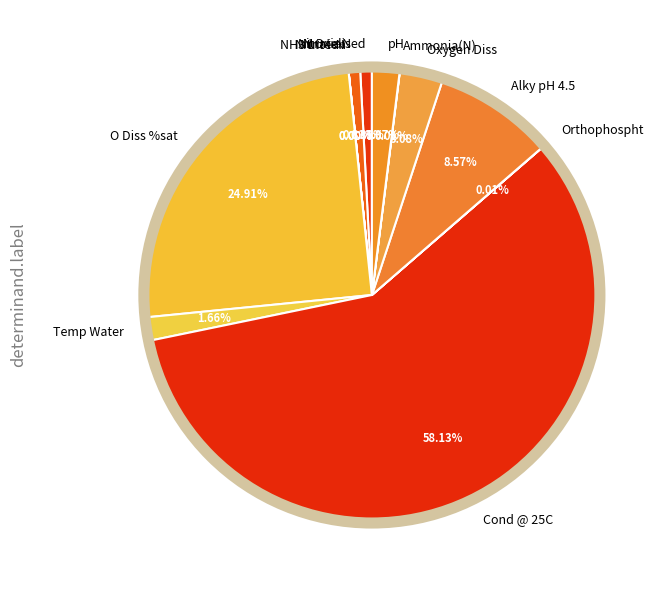

What percentage is the Alky pH 4.5 slice, to the nearest percent?

9%